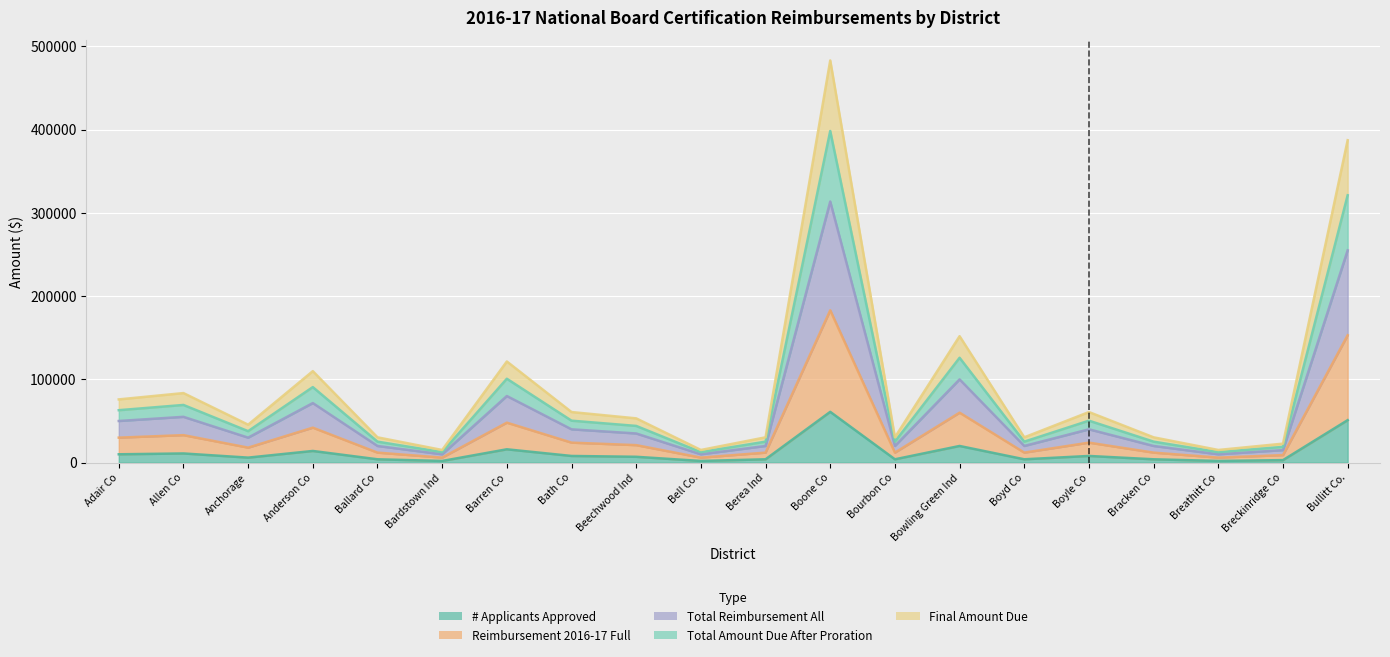

True or false: Final Amount Due and Total Reimbursement All cross at least once.

False